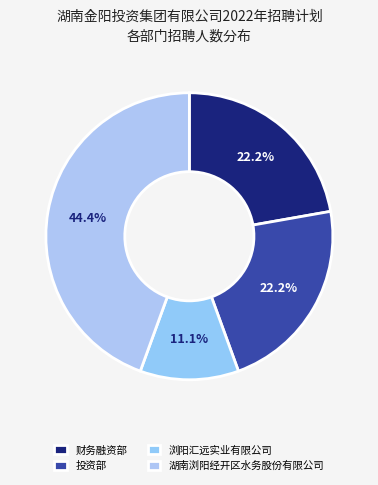

To the nearest percent, what is the average slice percentage?

25%